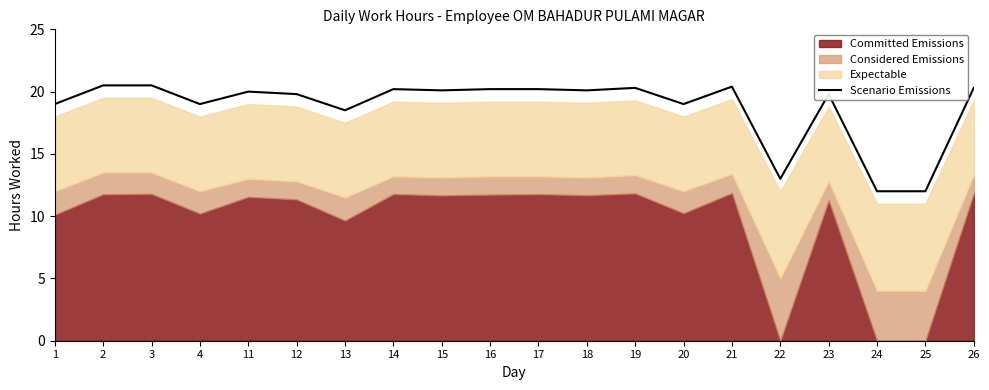

List the labels in order of value, largest first.

2, 3, 21, 19, 26, 14, 16, 17, 15, 18, 11, 12, 23, 1, 4, 20, 13, 22, 24, 25